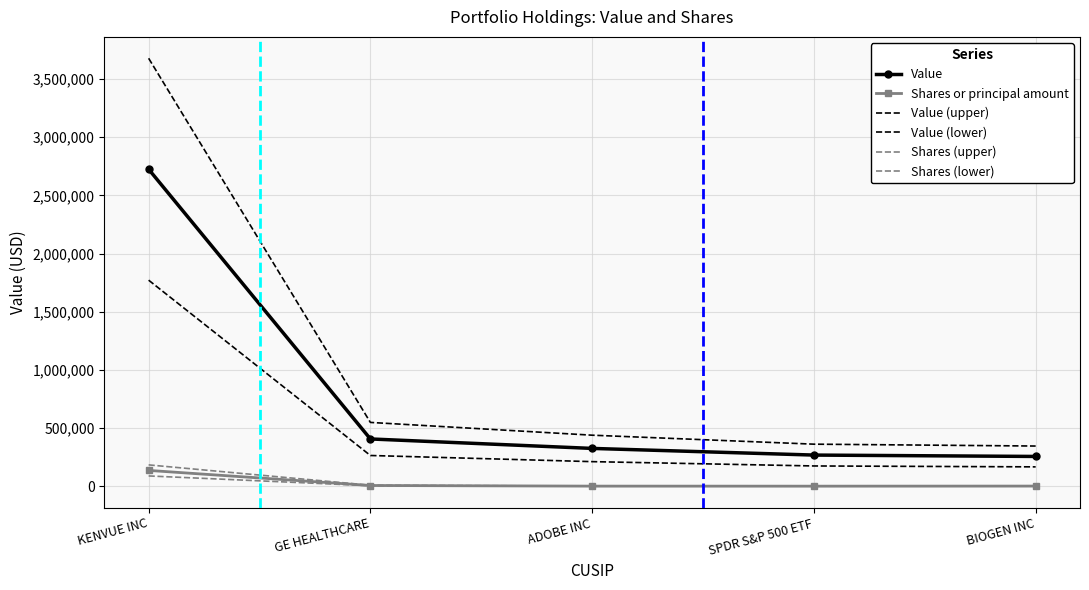

Is it true that Value (lower) equals 120831.4 at ADOBE INC?

False